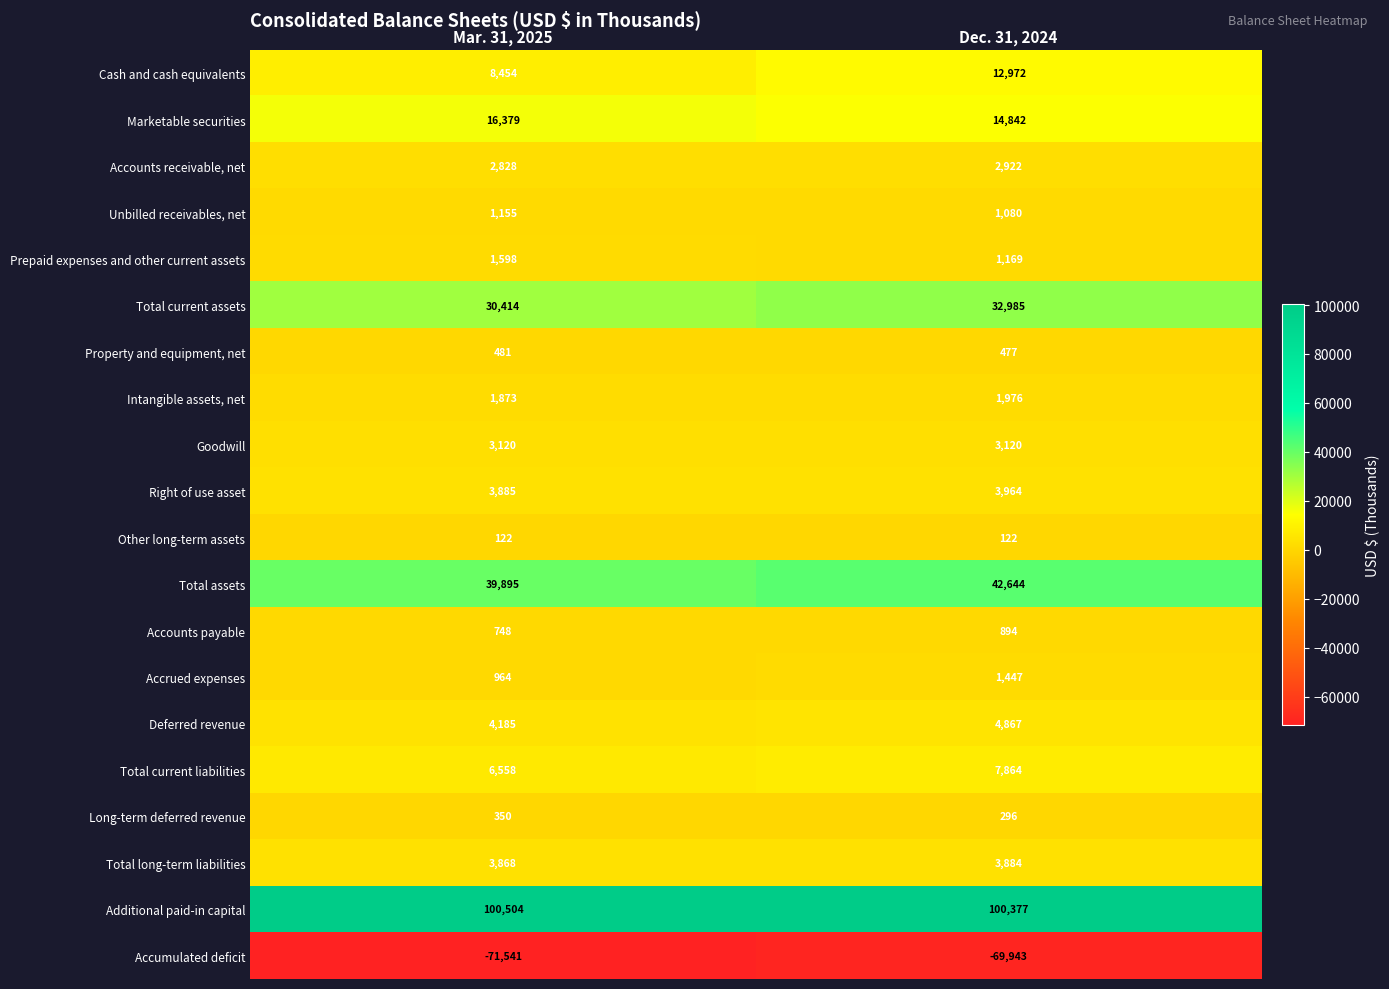

Rank the series by their maximum value, from highest to lowest.

Additional paid-in capital, Total assets, Total current assets, Marketable securities, Cash and cash equivalents, Total current liabilities, Deferred revenue, Right of use asset, Total long-term liabilities, Goodwill, Accounts receivable, net, Intangible assets, net, Prepaid expenses and other current assets, Accrued expenses, Unbilled receivables, net, Accounts payable, Property and equipment, net, Long-term deferred revenue, Other long-term assets, Accumulated deficit